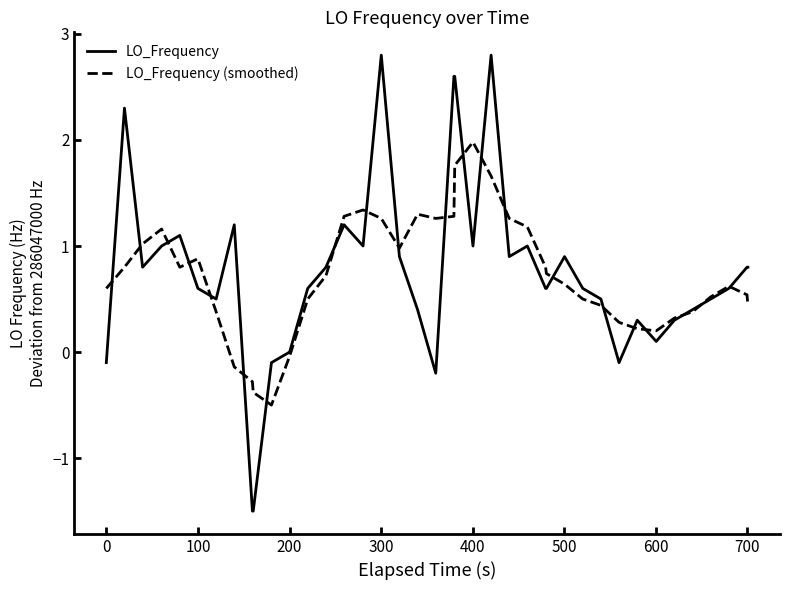

Rank the series by their maximum value, from lowest to highest.

LO_Frequency (smoothed), LO_Frequency